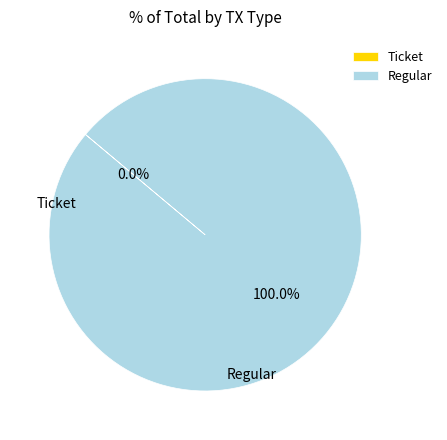

Does any single category account for the majority?

Yes